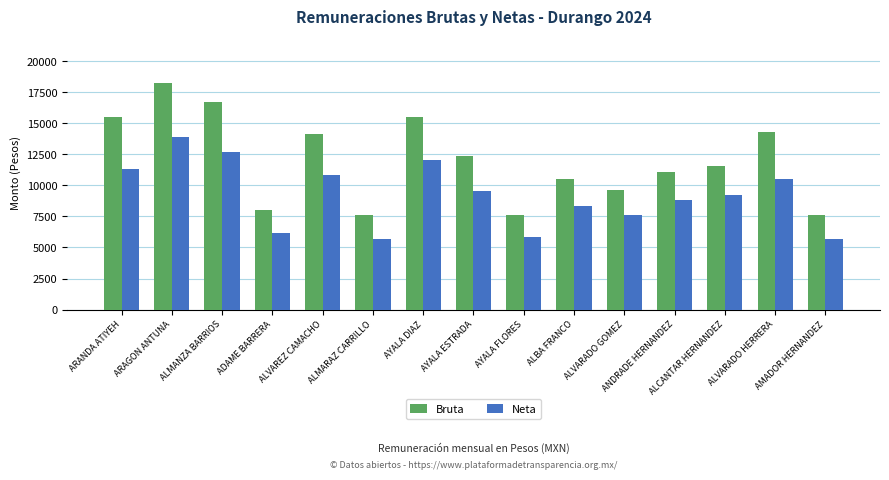

Which series has the largest range (max minus min)?

Bruta